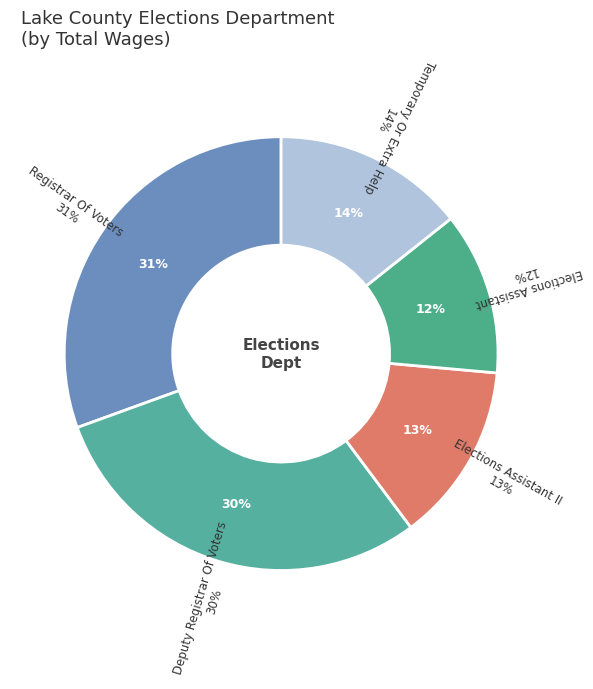

What portion of the pie excludes Elections Assistant?

87.9%